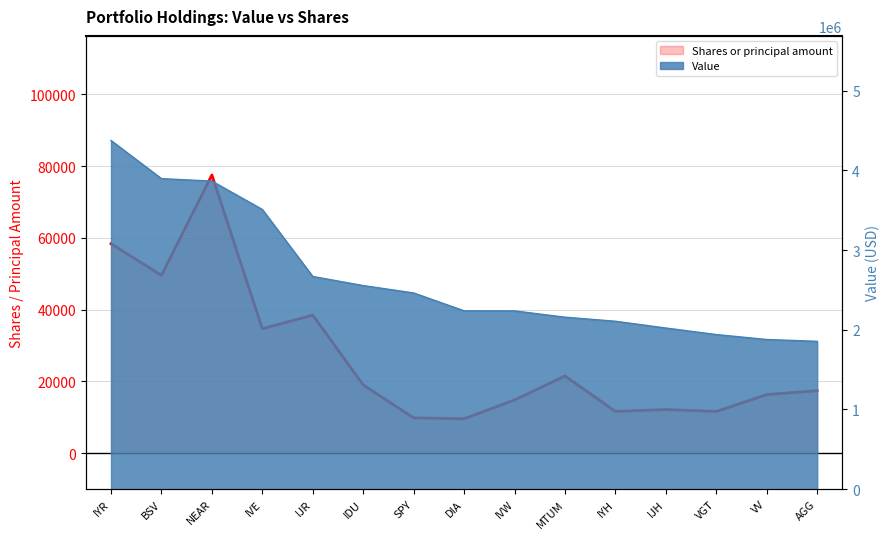

Where is the first local minimum?

BSV